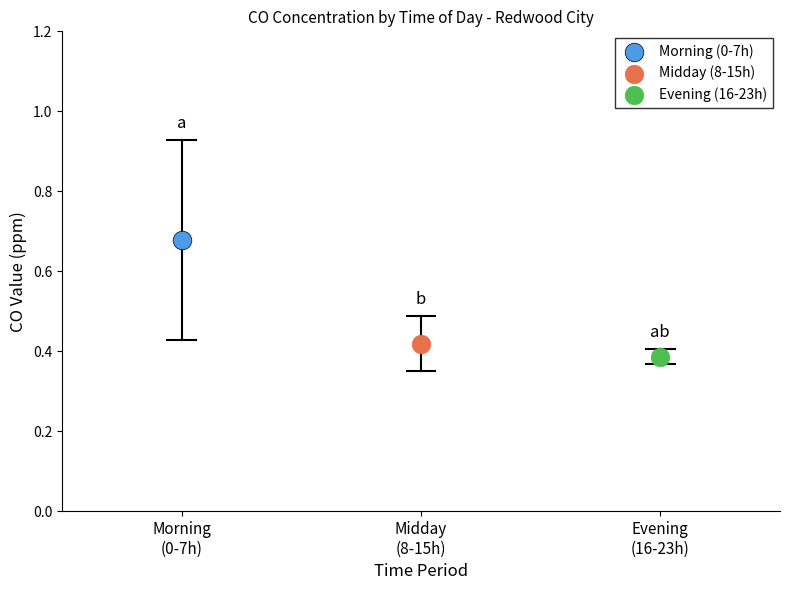

Which series reaches the minimum Y coordinate?

Evening (16-23h)